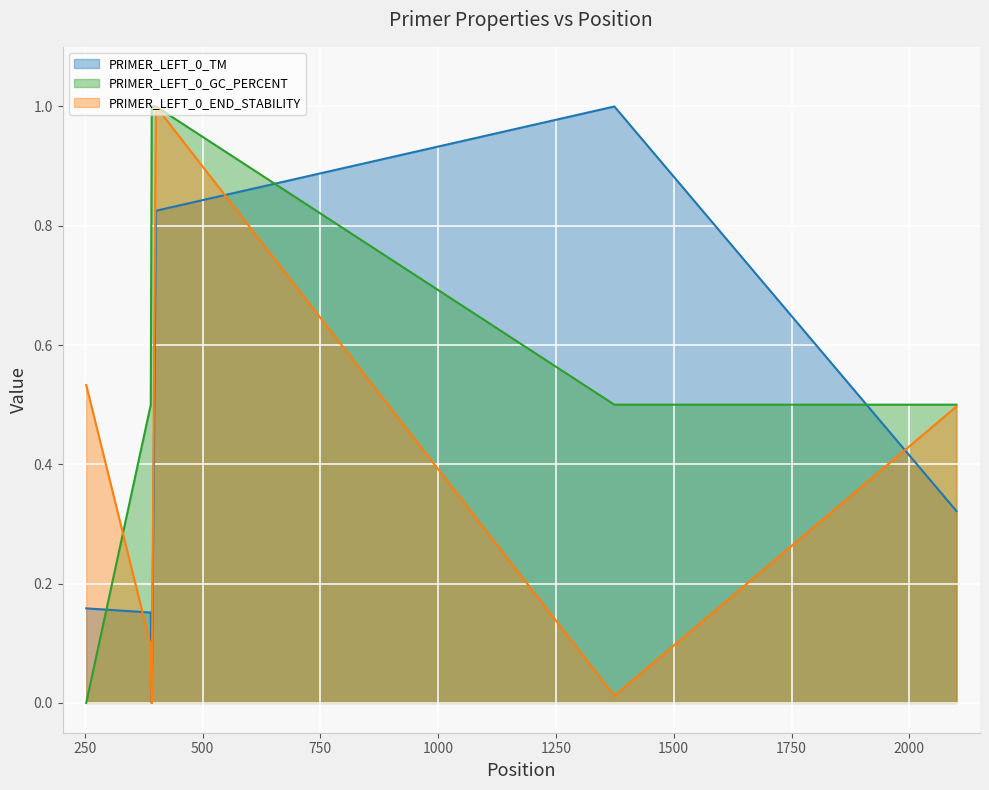

Count the number of categories in the chart.

6